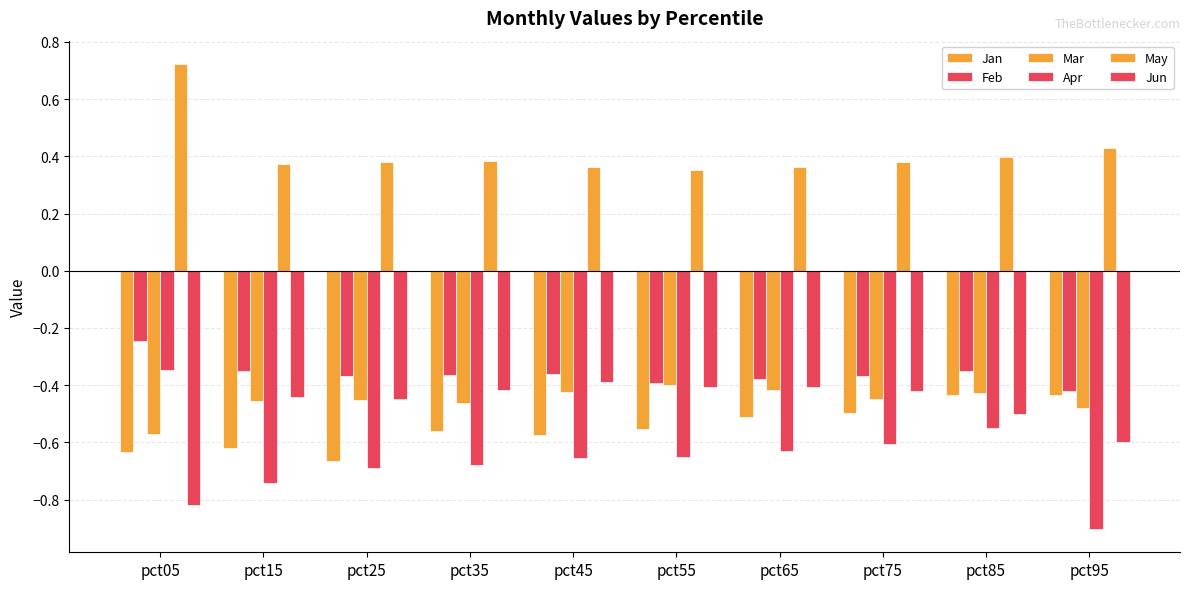

How many bars are there in total?

60